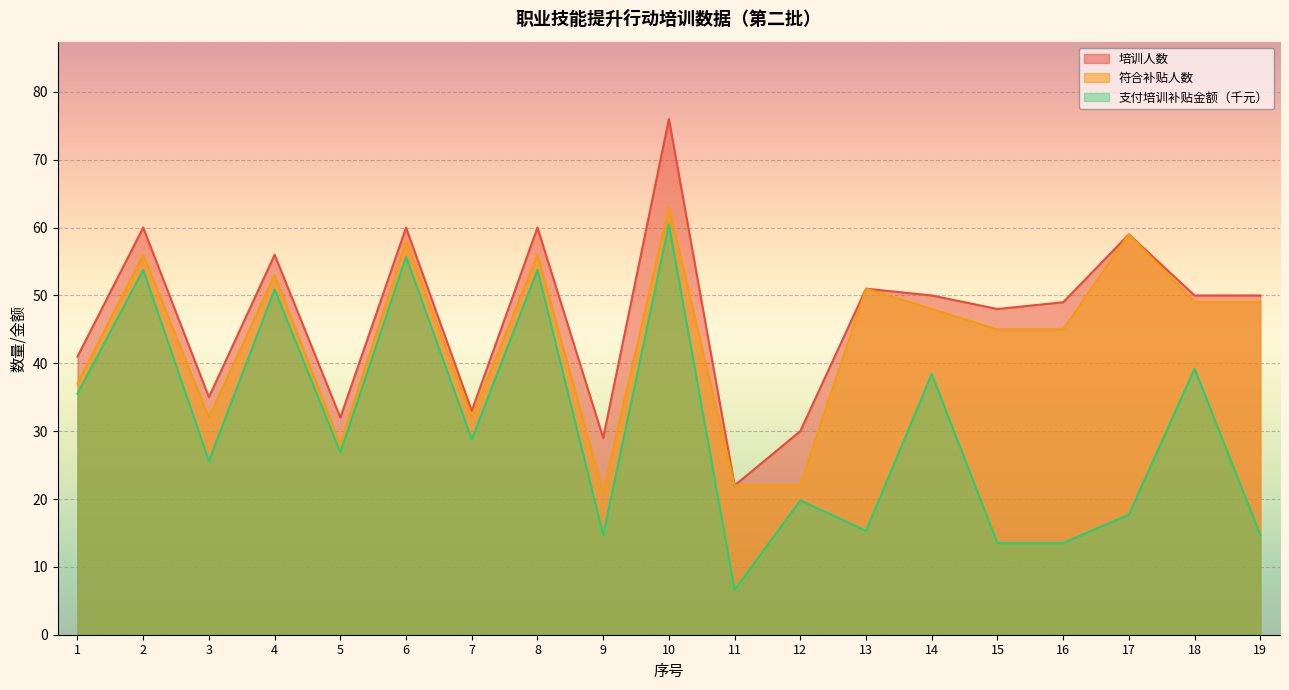

What is the average value of the 符合补贴人数 series?

43.5